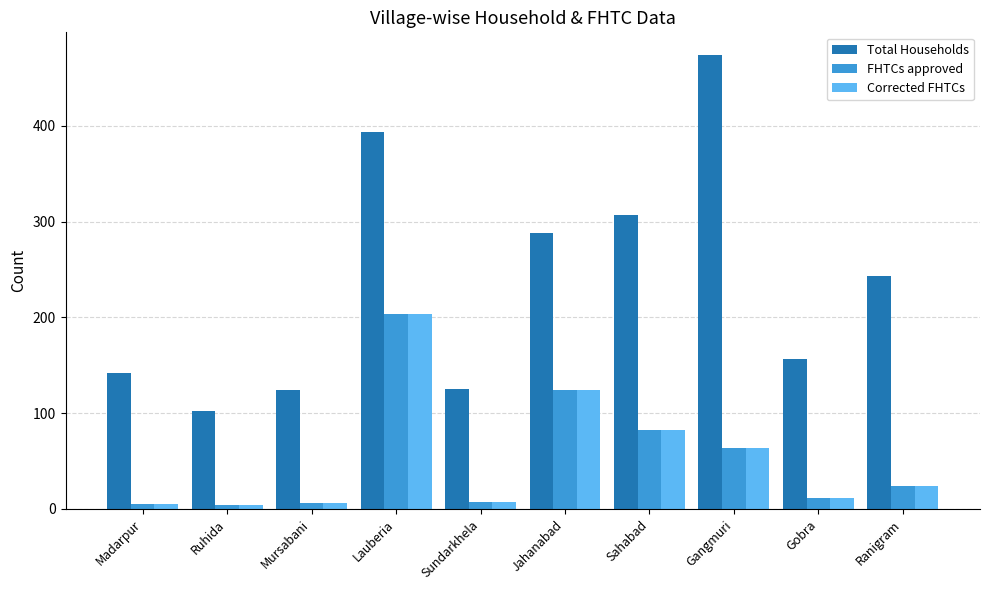

What position from the right is Gangmuri?

3